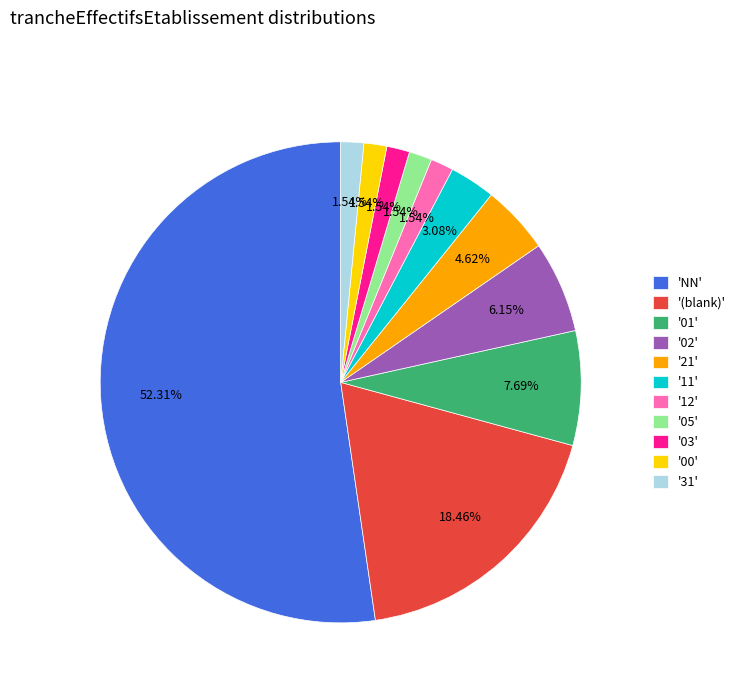

Count the number of slices in the pie.

11